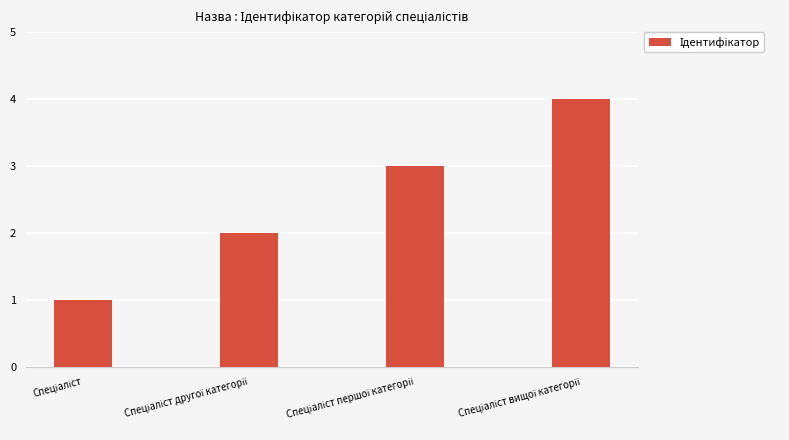

What is the sum of all values?

10